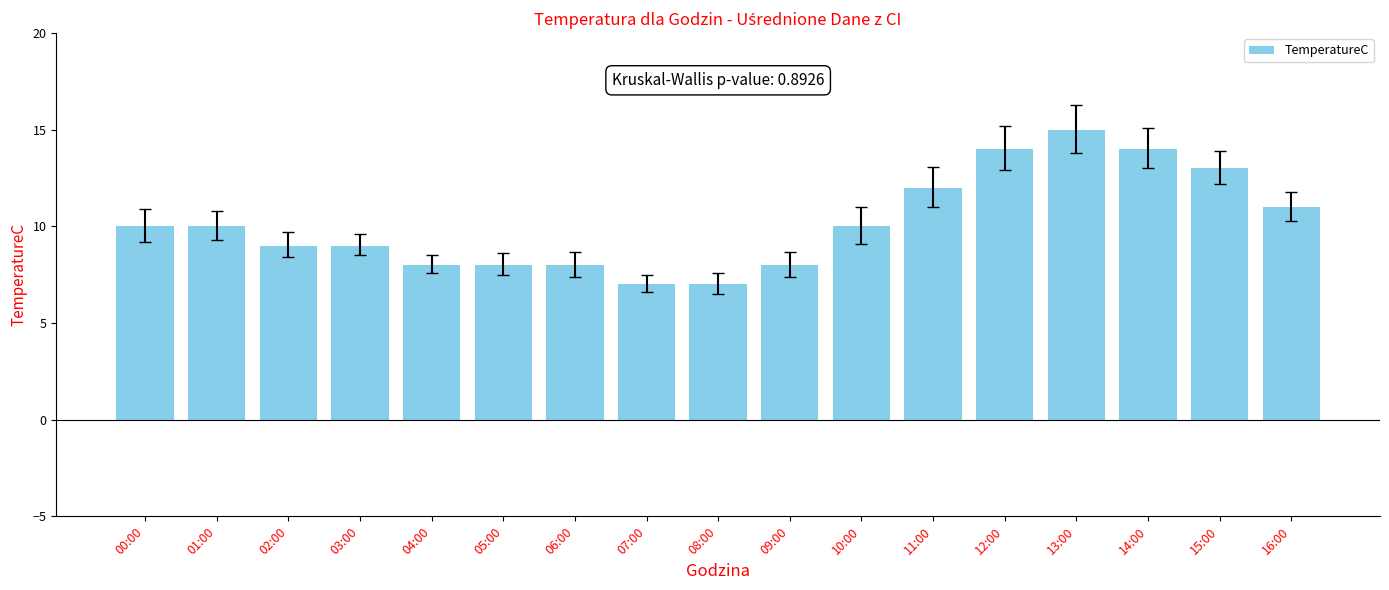

What value does the data have at 04:00?

8